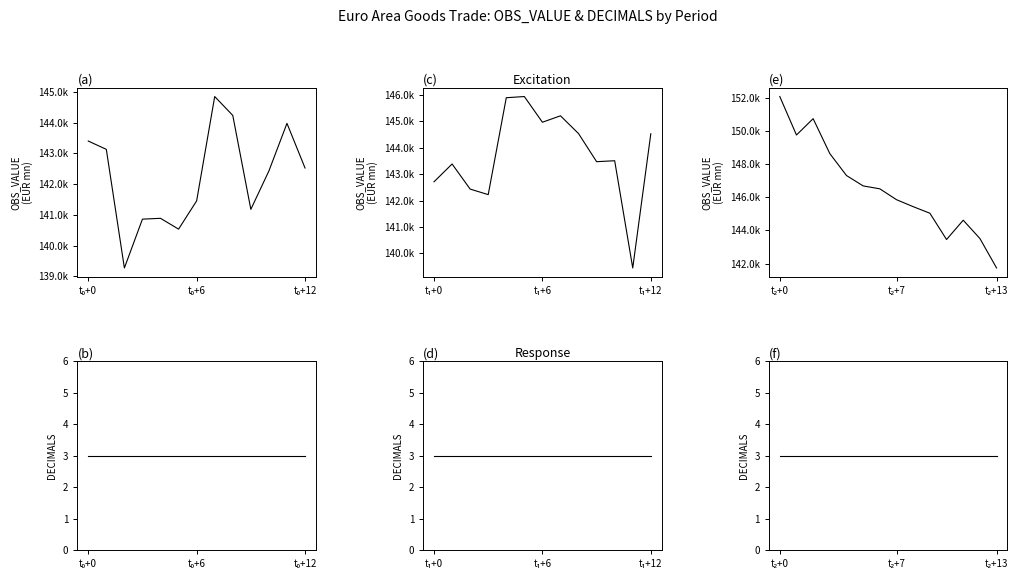

Count the number of data series in this chart.

2